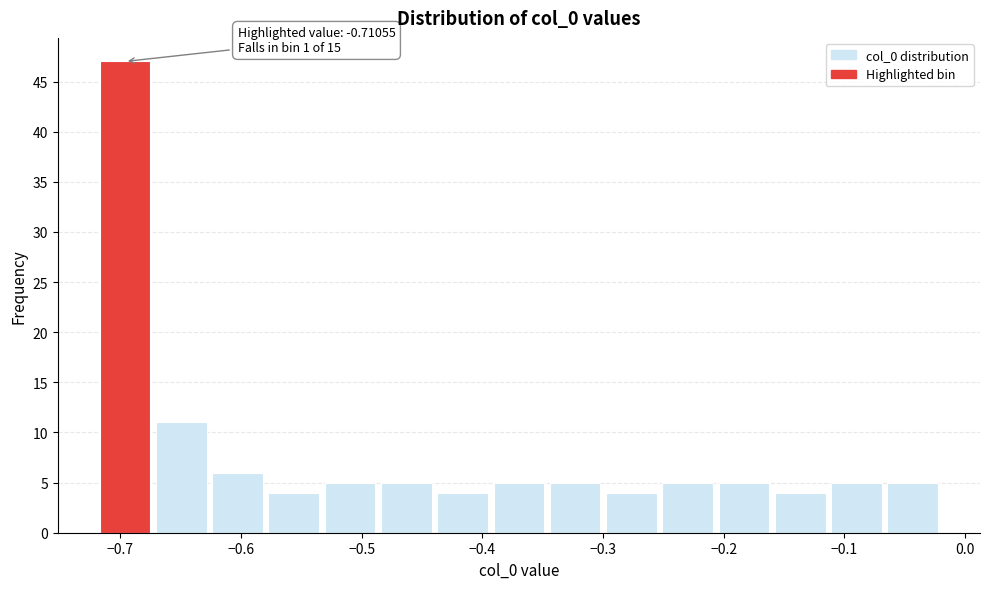

Which range on the x-axis has the tallest bar?

-0.72 to -0.67